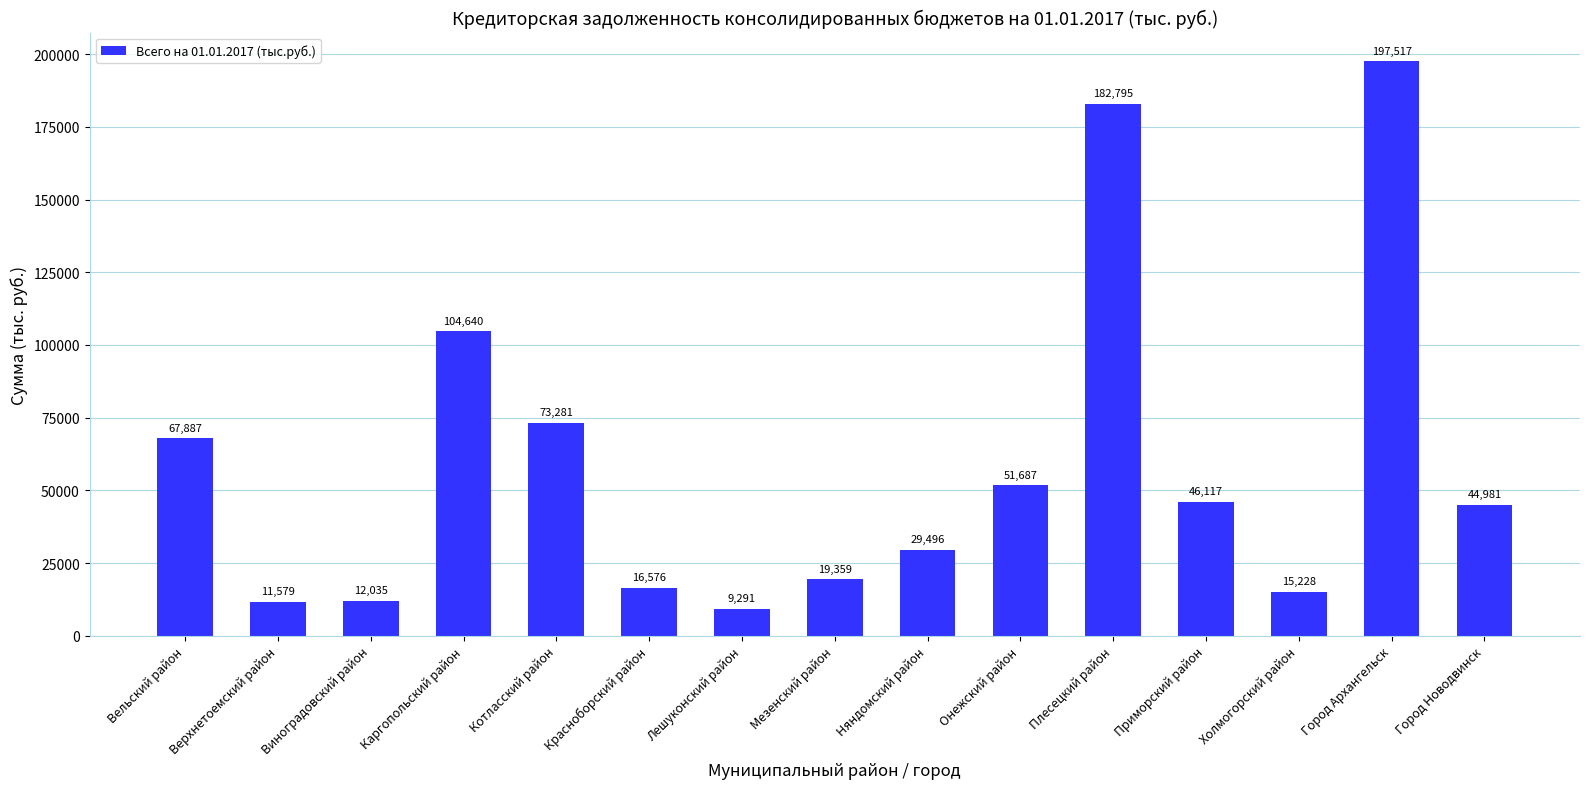

Which has a higher value, Каргопольский район or Приморский район?

Каргопольский район